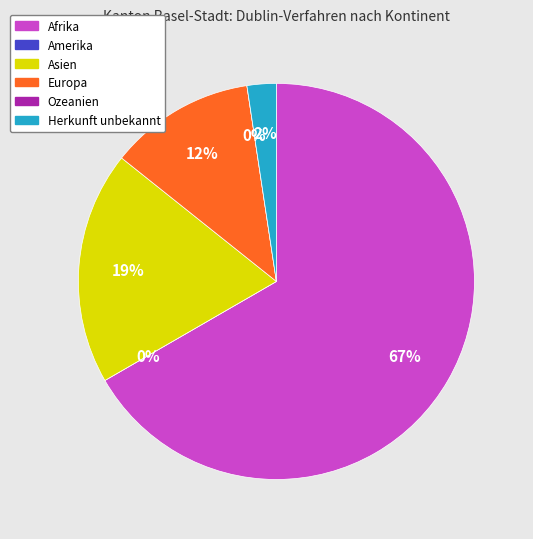

To the nearest percent, what is the difference between the largest and smallest slice percentages?

67%